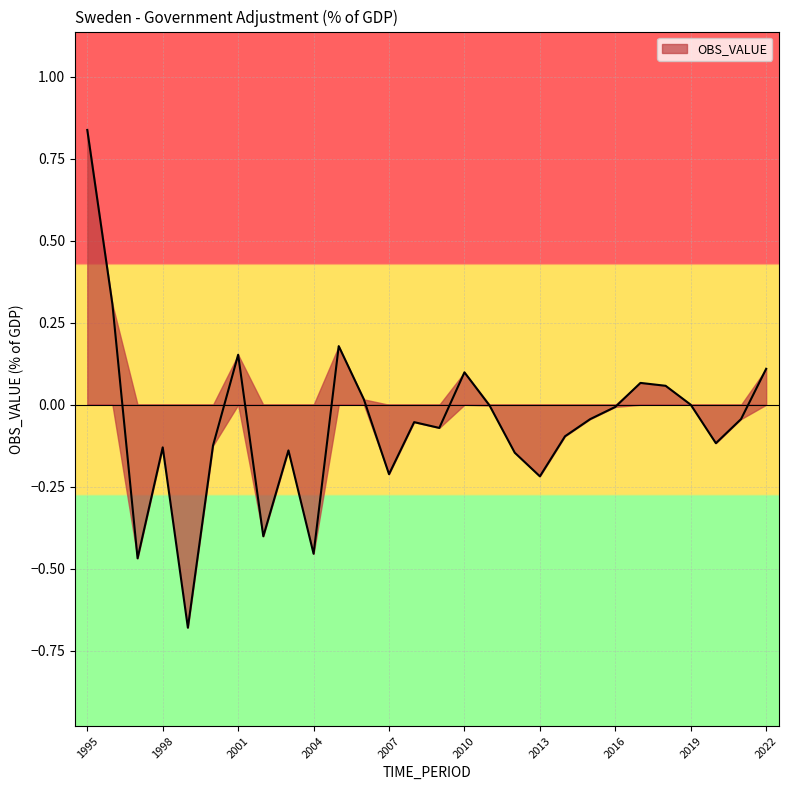

Rank the categories by value from highest to lowest.

1995, 1996, 2005, 2001, 2022, 2010, 2017, 2018, 2006, 2019, 2011, 2016, 2021, 2015, 2008, 2009, 2014, 2020, 2000, 1998, 2003, 2012, 2007, 2013, 2002, 2004, 1997, 1999